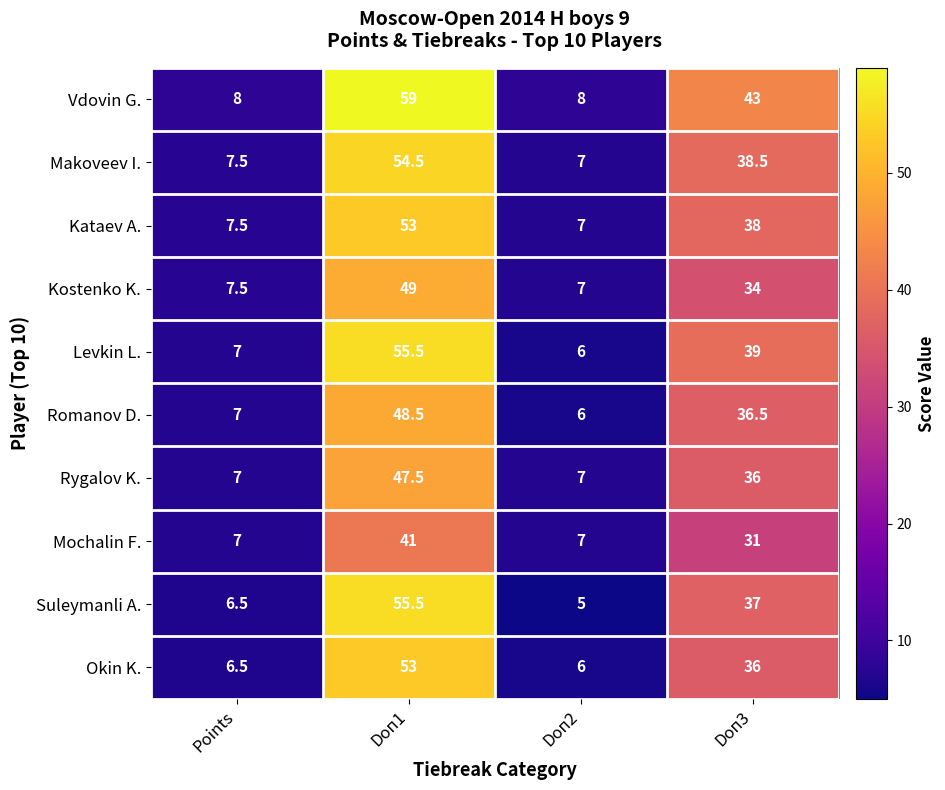

At which label does Okin K. first exceed 36?

Doп1